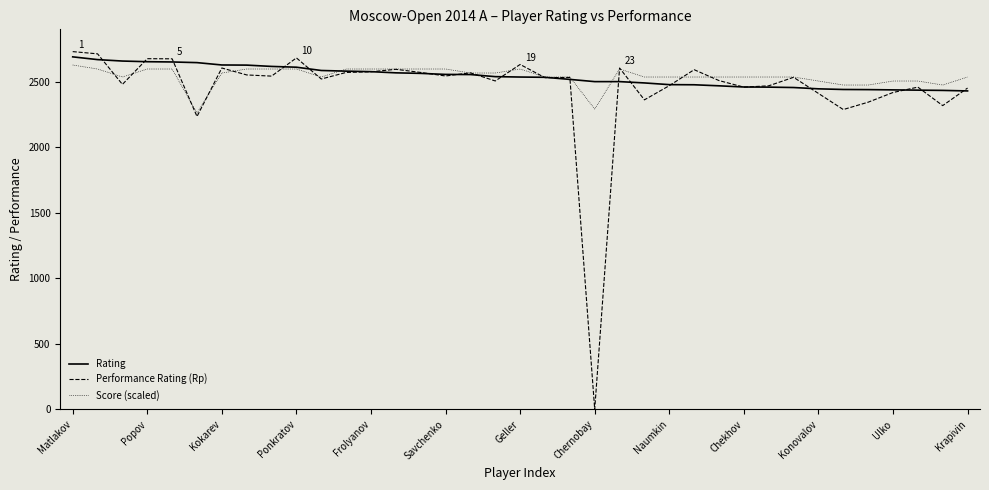

Which series has the widest spread of values?

Performance Rating (Rp)